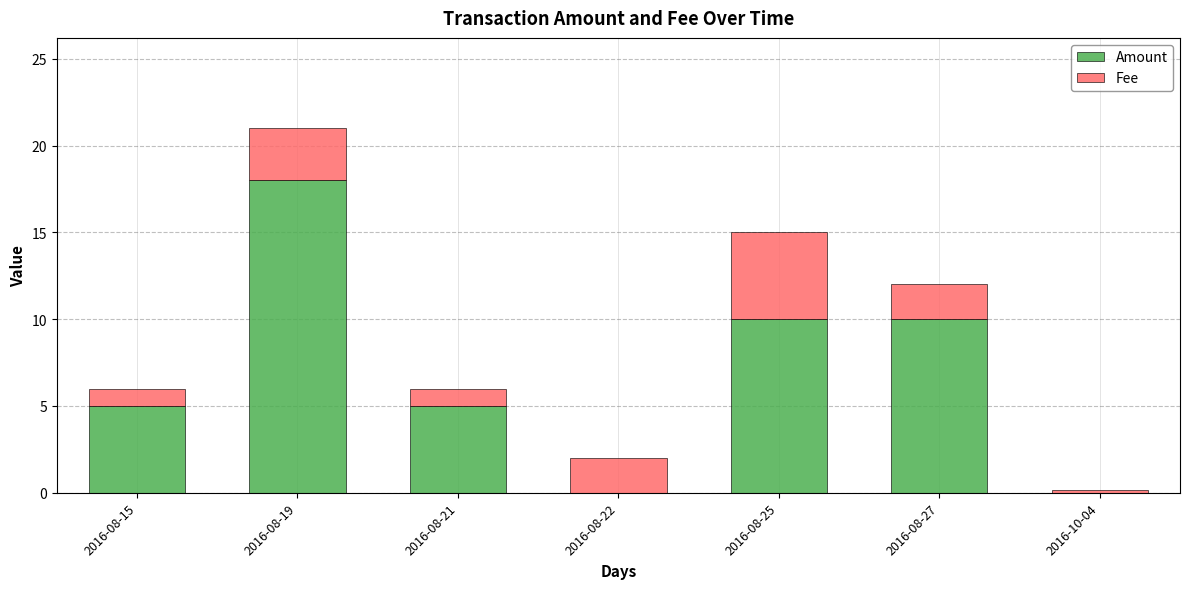

The Amount series shows 10.0 at 2016-08-27. True or false?

True